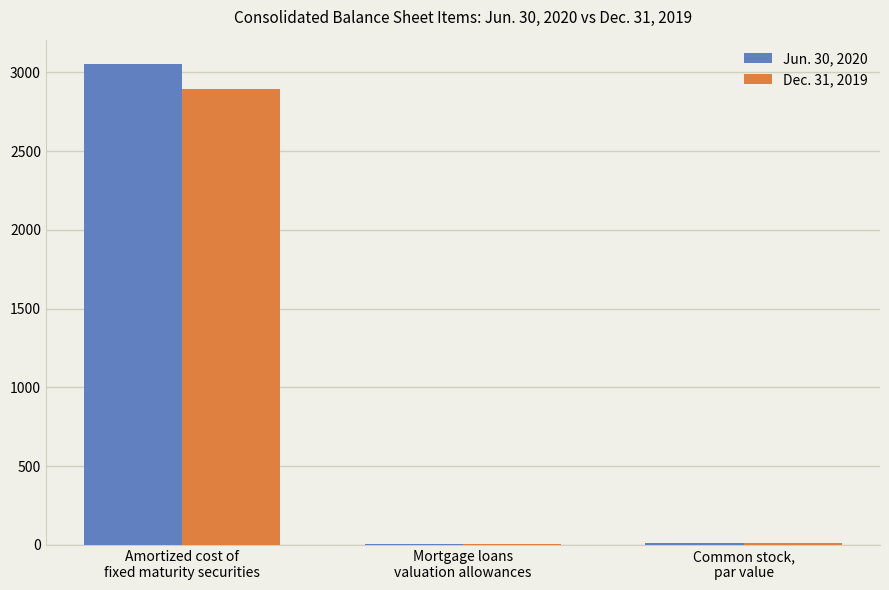

What is the greatest value displayed?

3055